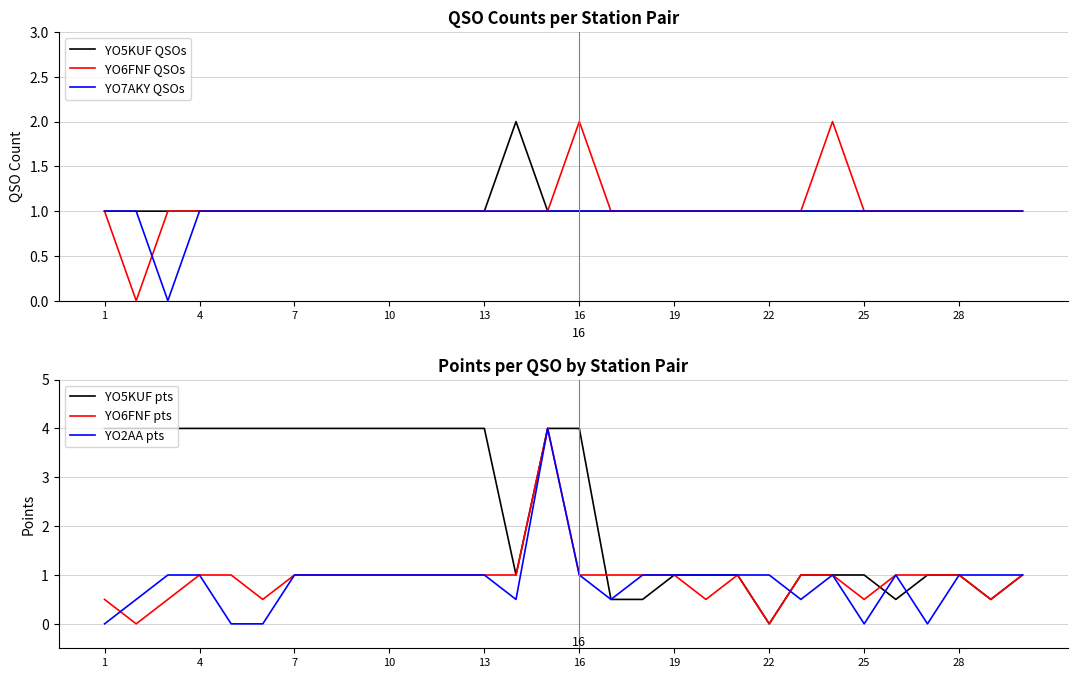

Does the chart have visible grid lines?

Yes